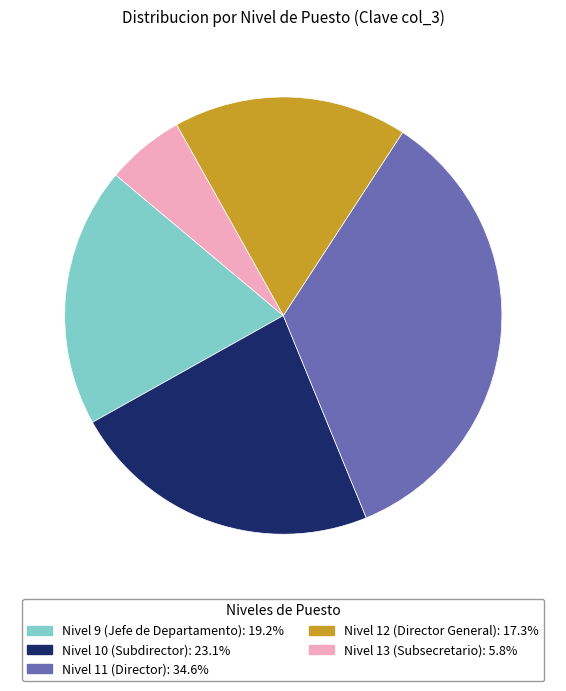

The Nivel 11 (Director) slice represents 22% of the pie. True or false?

False